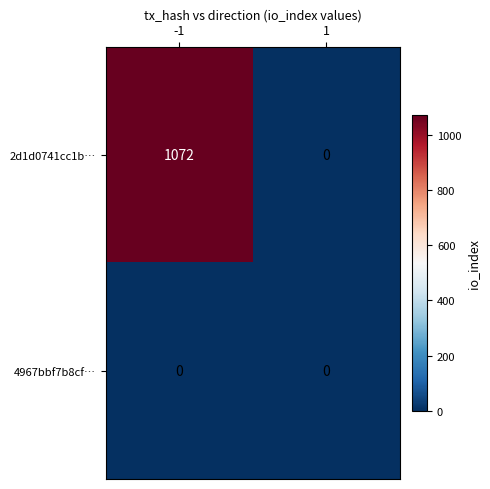

Between -1 and 1, which series saw the biggest shift?

2d1d0741cc1b…